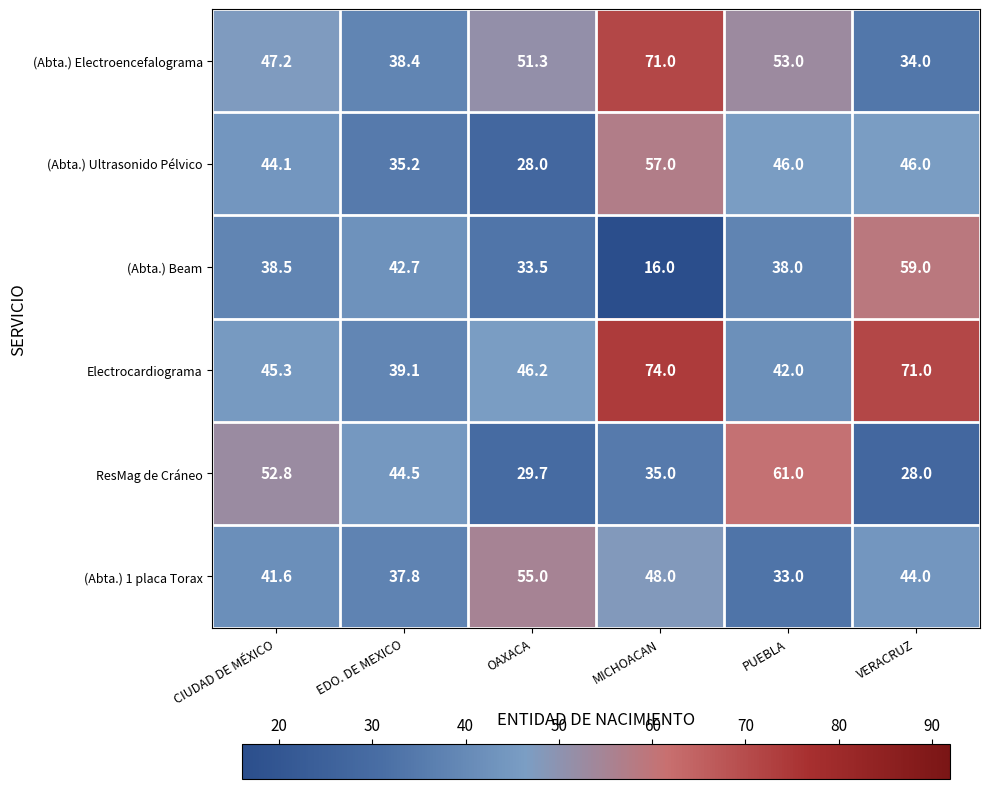

Which series has the widest spread of values?

(Abta.) Beam